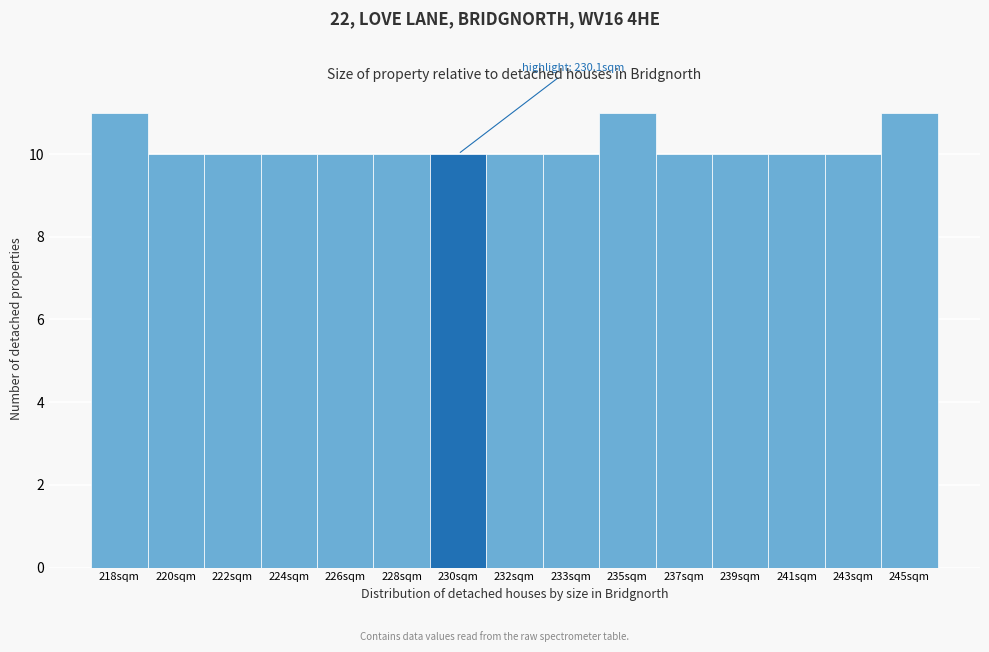

Reading left to right, list all the values displayed in this chart.

11	10	10	10	10	10	10	10	10	11	10	10	10	10	11